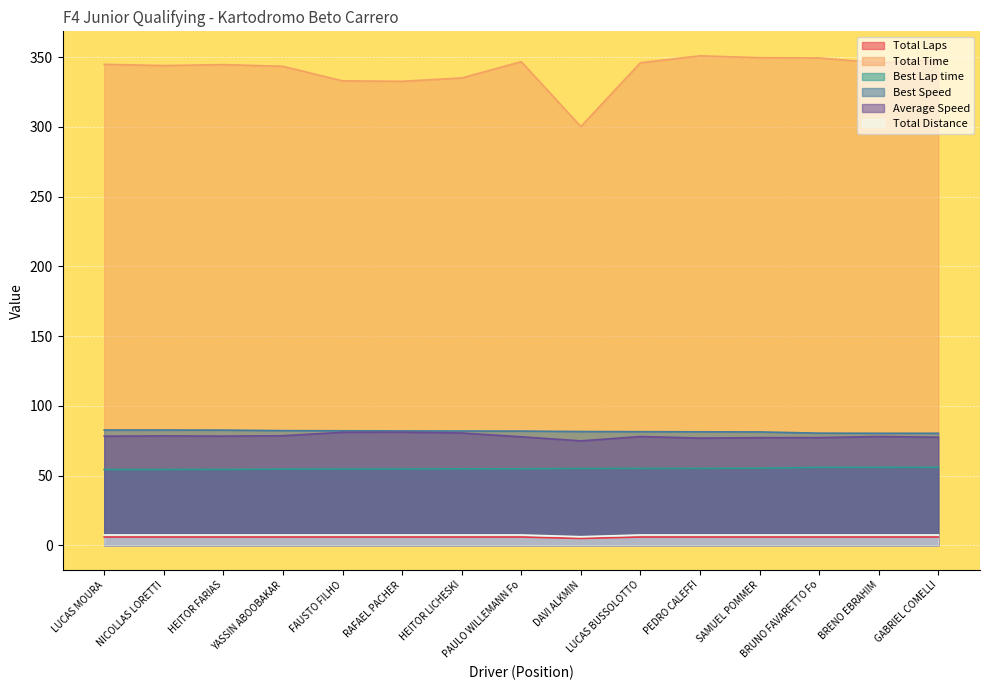

The value of Best Lap time at DAVI ALKMIN is 37.2. True or false?

False